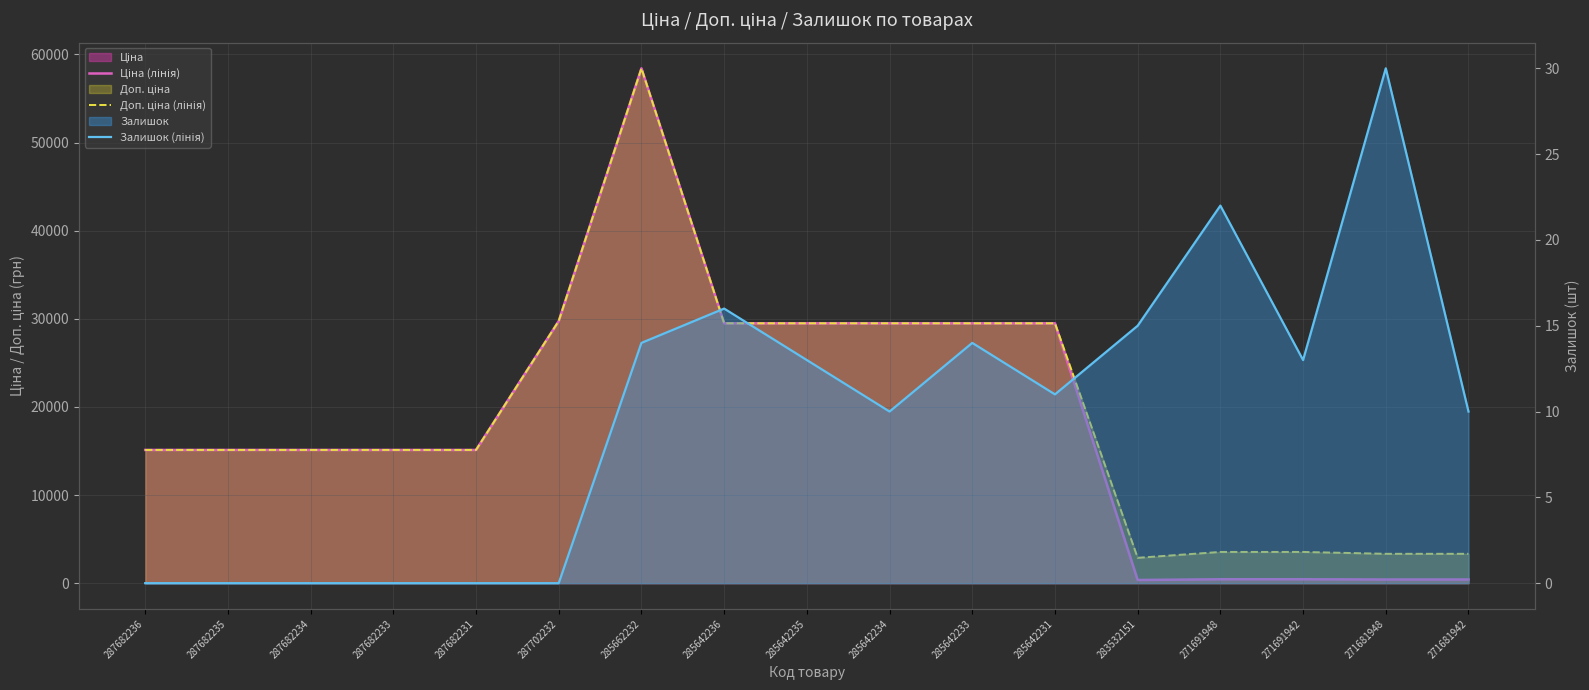

Where is the first local minimum for Ціна (лінія)?

283532151